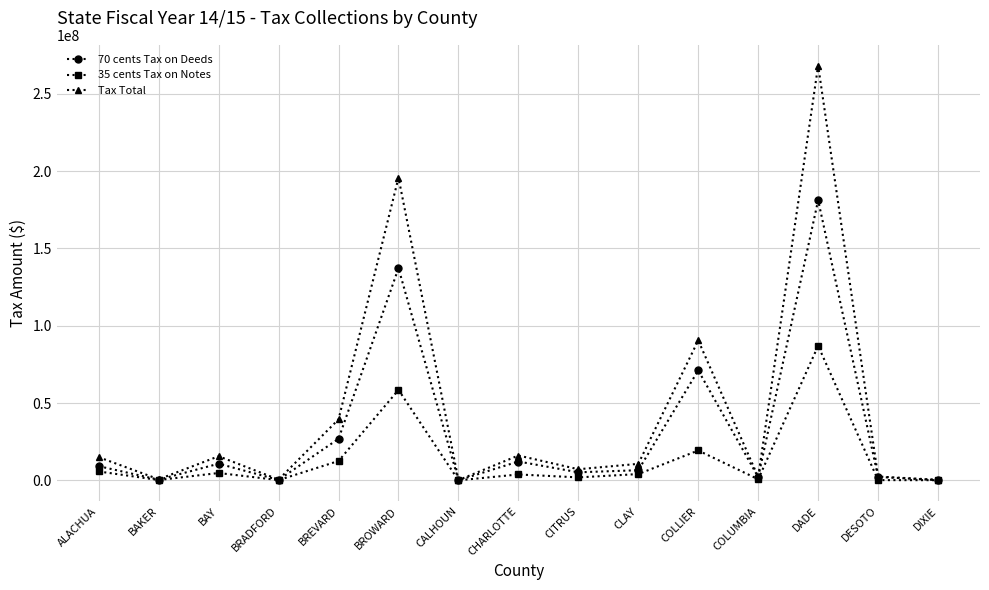

True or false: 70 cents Tax on Deeds has more than 1 interior local peaks.

True